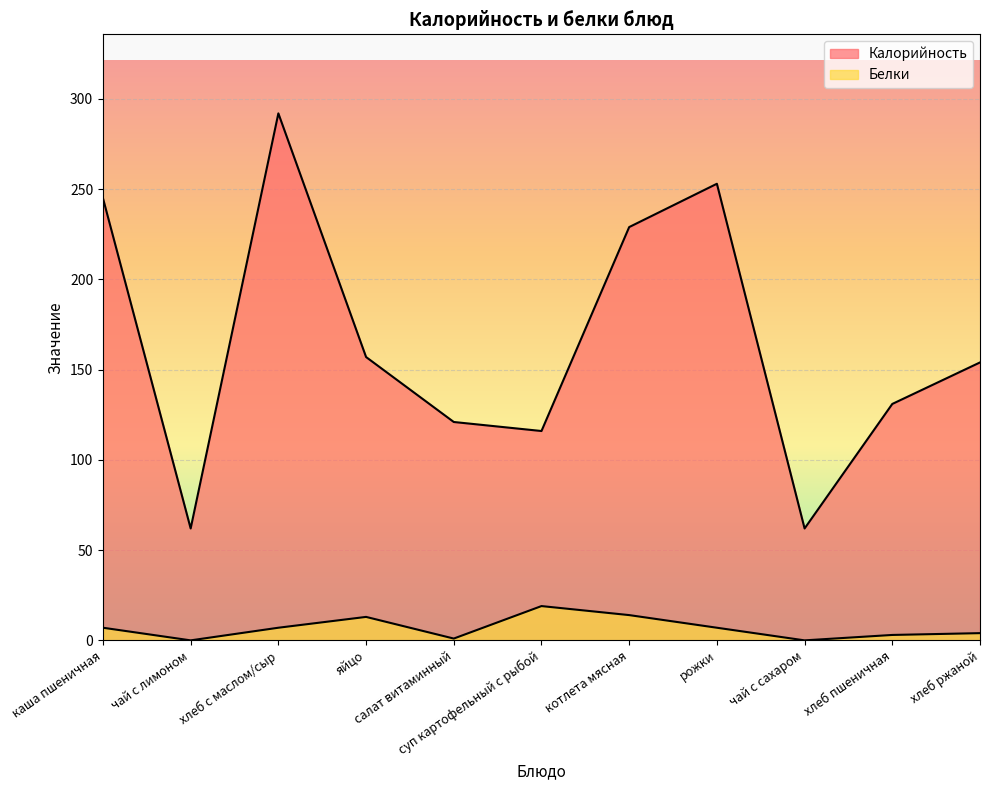

What is the sum of the Белки values at хлеб с маслом/сыр and чай с лимоном?

7